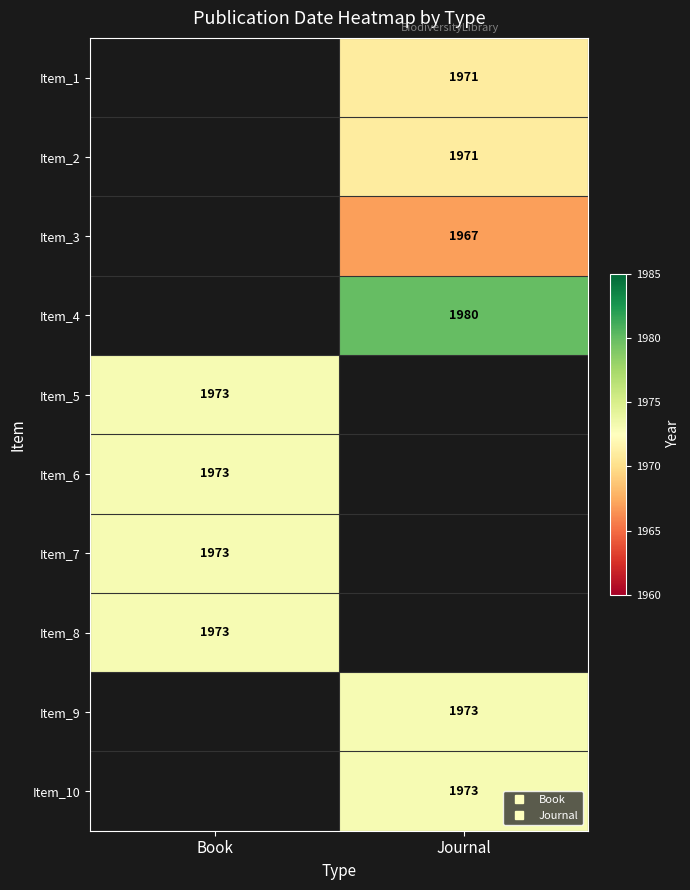

How many positive values does the Item_3 series have?

1